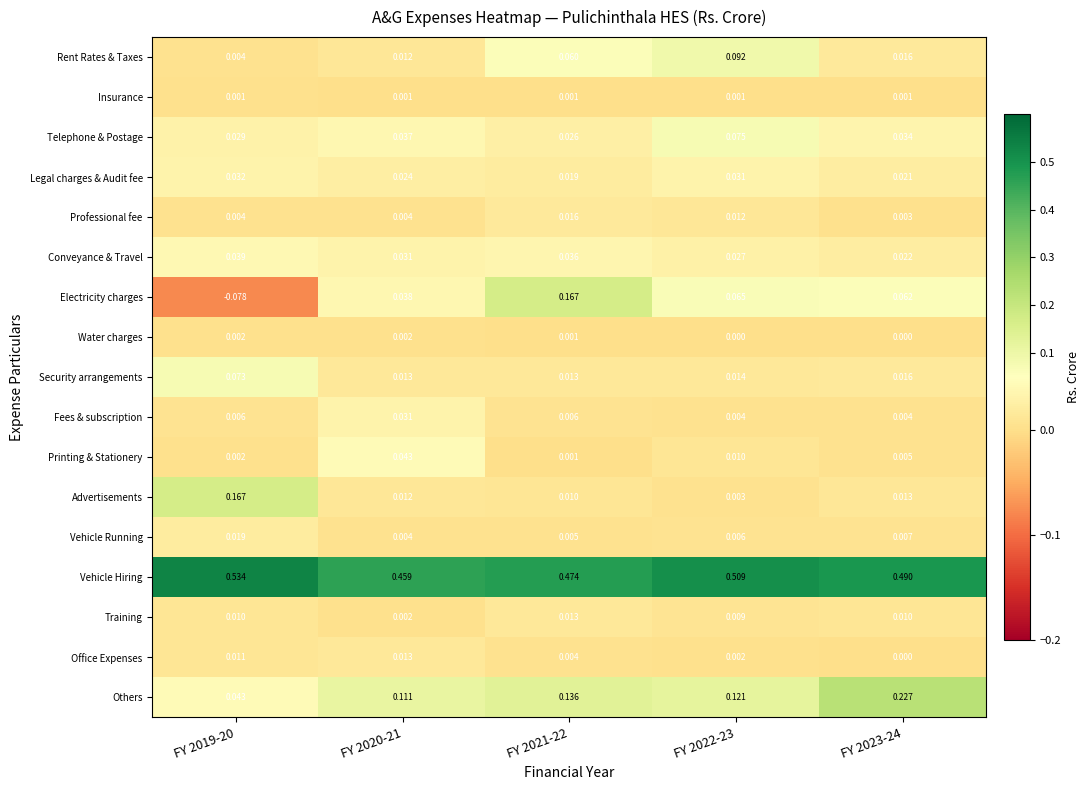

Which series has the largest total across all categories?

Vehicle Hiring